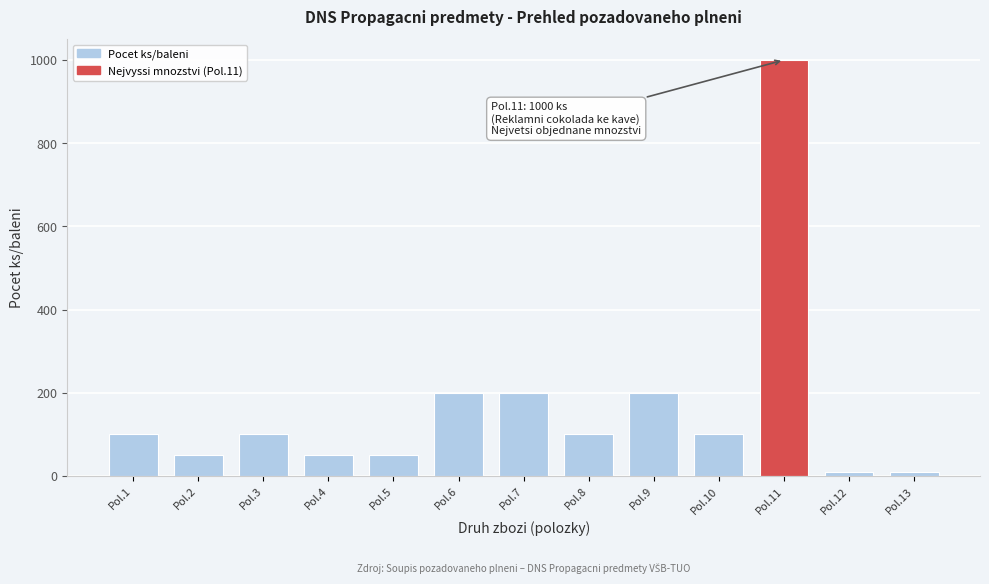

Reading left to right, extract all data points from this chart.

100	50	100	50	50	200	200	100	200	100	1000	10	10